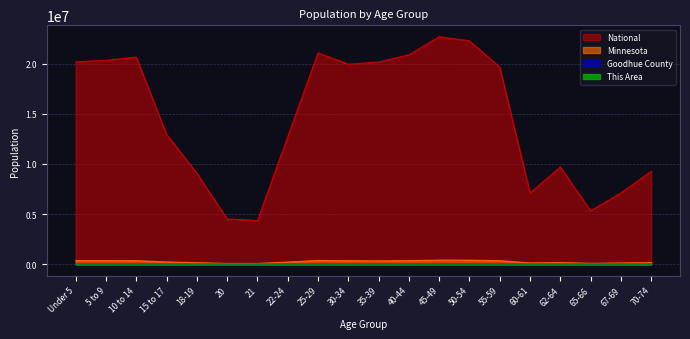

List the labels in order of National value, largest first.

45-49, 50-54, 25-29, 40-44, 10 to 14, 5 to 9, Under 5, 35-39, 30-34, 55-59, 15 to 17, 22-24, 62-64, 70-74, 18-19, 67-69, 60-61, 65-66, 20, 21